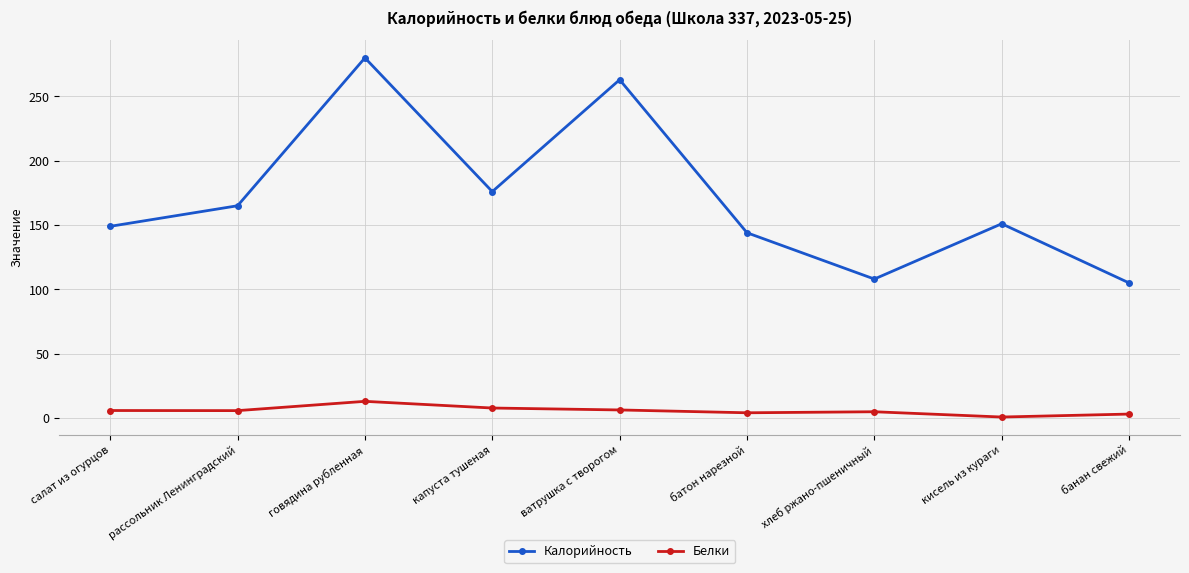

Is this an area chart (filled region under the line)?

No